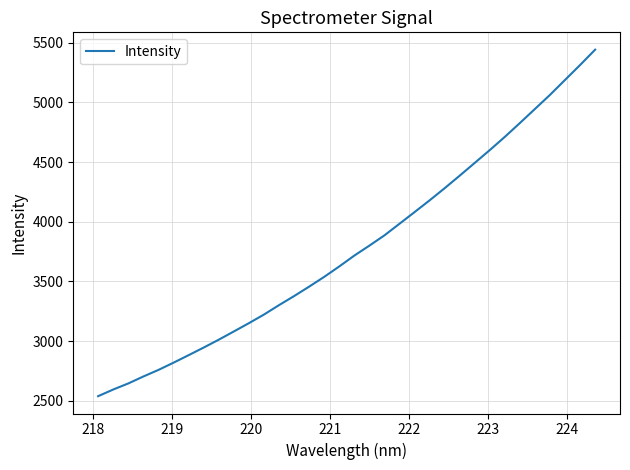

What is the greatest value displayed?

5440.8